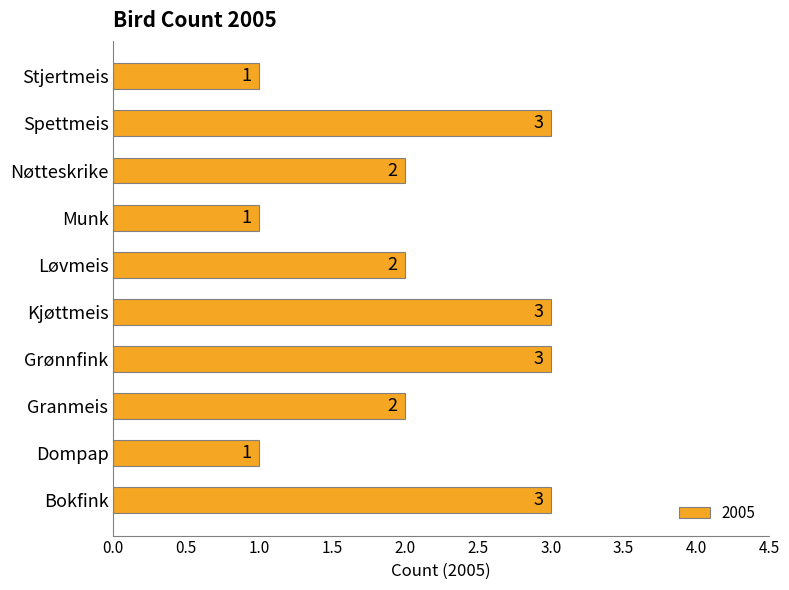

How many values are between 1 and 3?

10